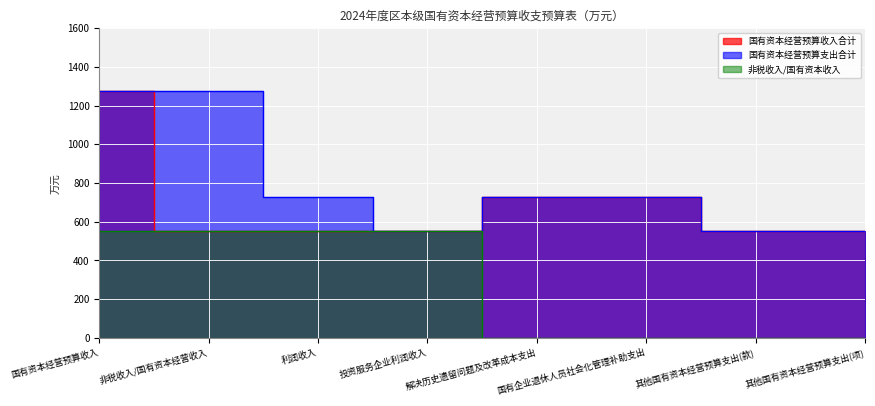

Reading right to left, list all the values displayed in this chart.

国有资本经营预算收入合计: 其他国有资本经营预算支出(项)=550	其他国有资本经营预算支出(款)=550	国有企业退休人员社会化管理补助支出=726	解决历史遗留问题及改革成本支出=726	投资服务企业利润收入=550	利润收入=550	非税收入/国有资本经营收入=550	国有资本经营预算收入=1276
国有资本经营预算支出合计: 其他国有资本经营预算支出(项)=550	其他国有资本经营预算支出(款)=550	国有企业退休人员社会化管理补助支出=726	解决历史遗留问题及改革成本支出=726	投资服务企业利润收入=550	利润收入=726	非税收入/国有资本经营收入=1276	国有资本经营预算收入=1276
非税收入/国有资本收入: 其他国有资本经营预算支出(项)=0	其他国有资本经营预算支出(款)=0	国有企业退休人员社会化管理补助支出=0	解决历史遗留问题及改革成本支出=0	投资服务企业利润收入=550	利润收入=550	非税收入/国有资本经营收入=550	国有资本经营预算收入=550